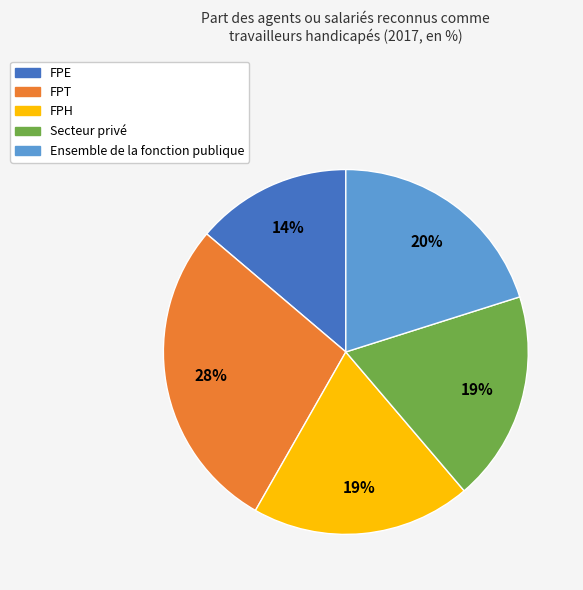

Is Ensemble de la fonction publique the majority of the pie?

No